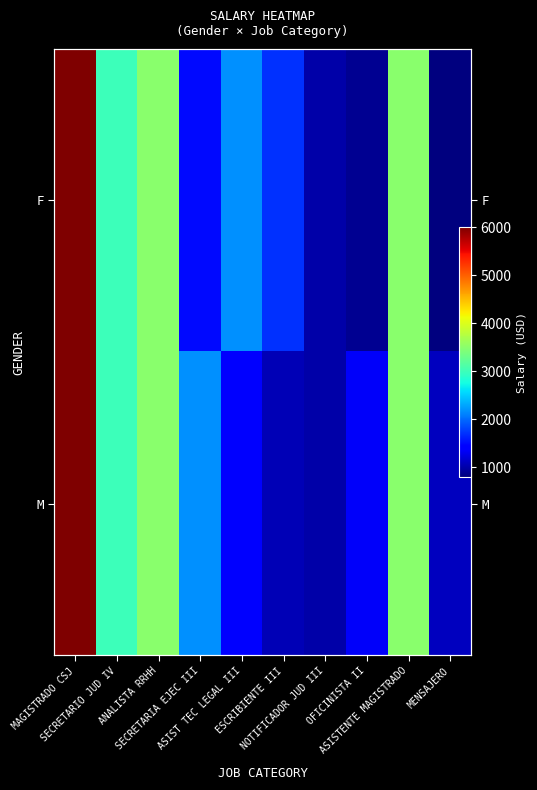

List the labels in order of F value, smallest first.

MENSAJERO, OFICINISTA II, NOTIFICADOR JUD III, SECRETARIA EJEC III, ESCRIBIENTE III, ASIST TEC LEGAL III, SECRETARIO JUD IV, ANALISTA RRHH, ASISTENTE MAGISTRADO, MAGISTRADO CSJ